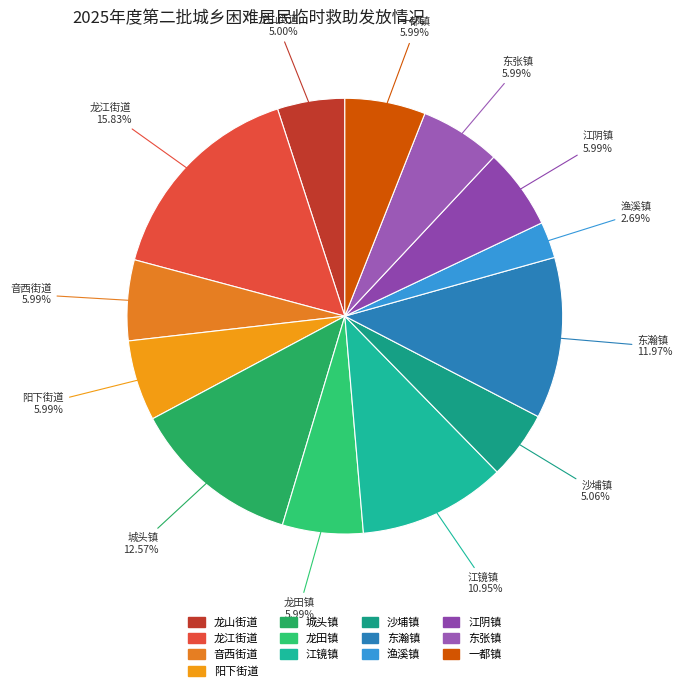

True or false: 东张镇 accounts for 15% of the total.

False